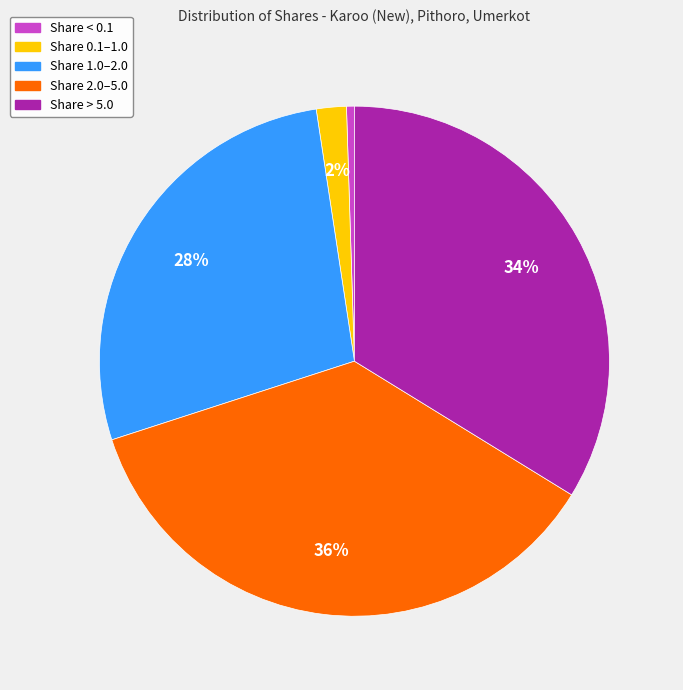

To the nearest percent, what is the difference between the largest and smallest slice percentages?

36%